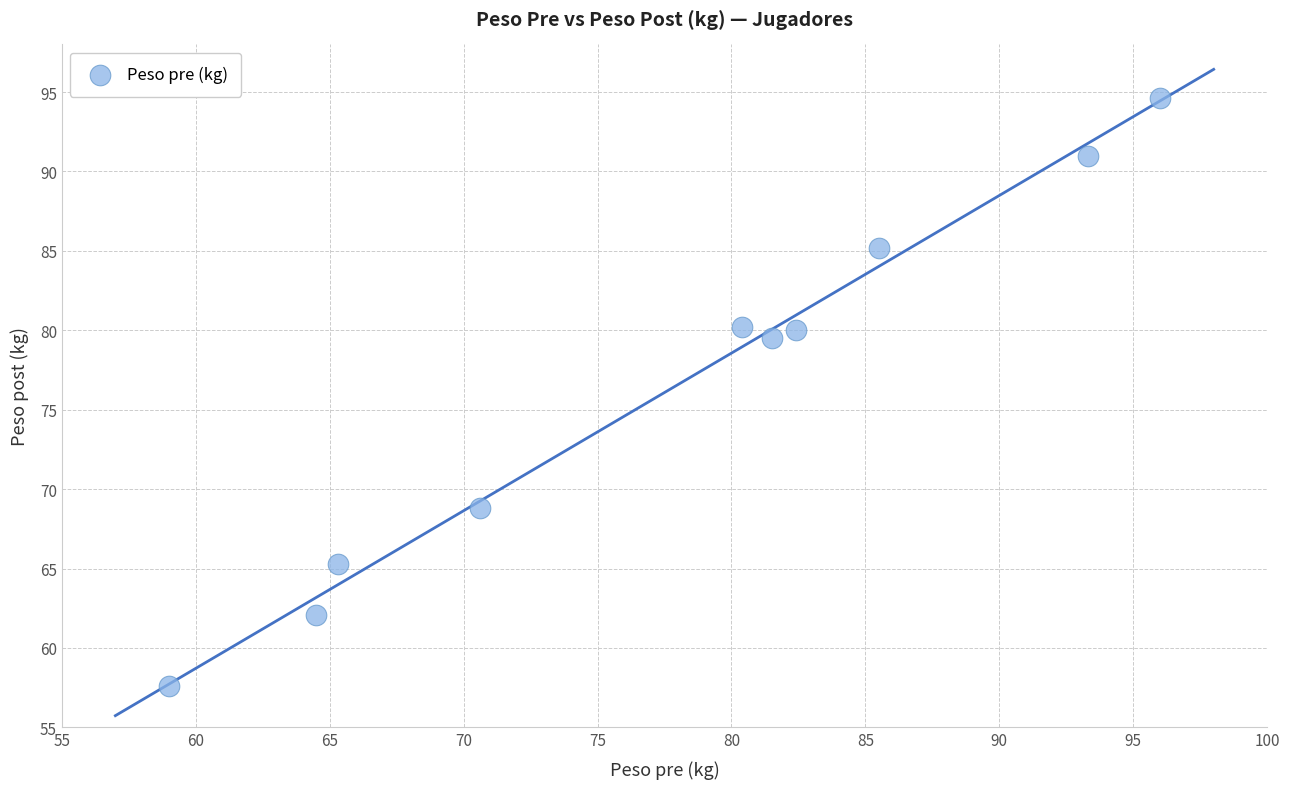

What Y value in the scatter plot is closest to 76?

79.5